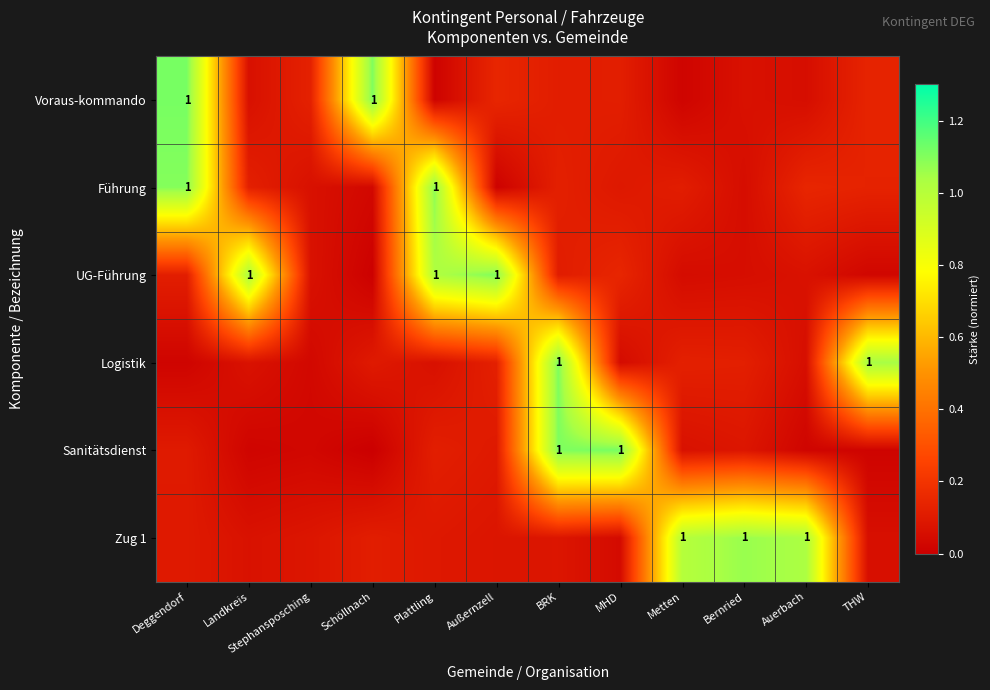

Rank the series by their maximum value, from lowest to highest.

Zug 1, Führung, UG-Führung, Logistik, Voraus-kommando, Sanitätsdienst